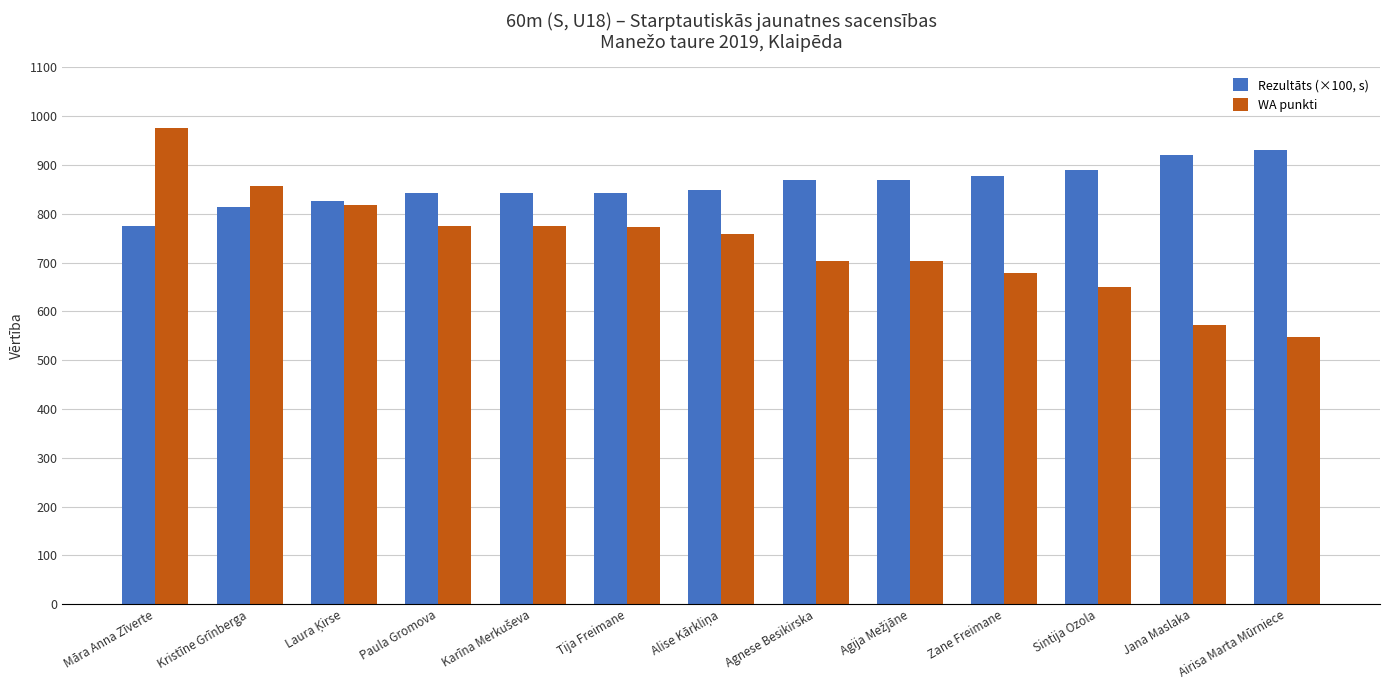

What is the difference between the highest and lowest values at Paula Gromova?

67.0